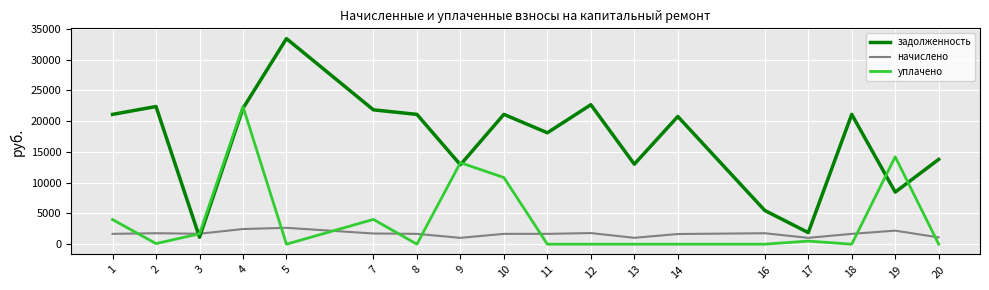

List the series in order of their peak value, highest first.

задолженность, уплачено, начислено